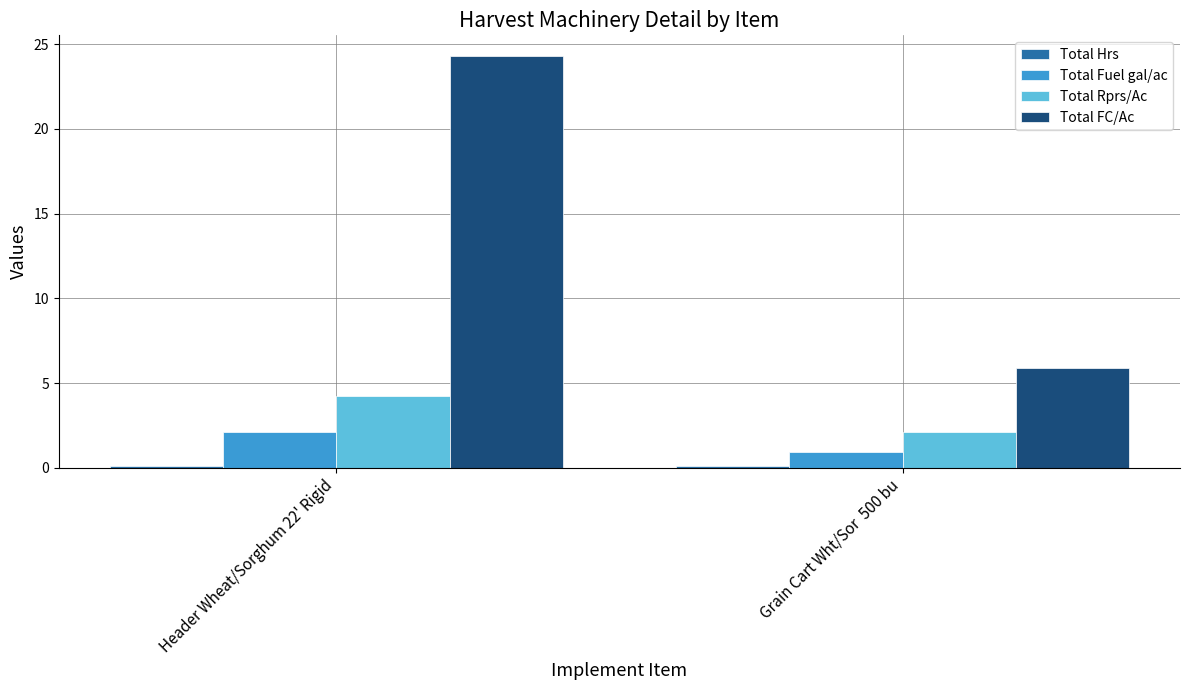

What is the label of the 2nd bar from the left?

Grain Cart Wht/Sor  500 bu